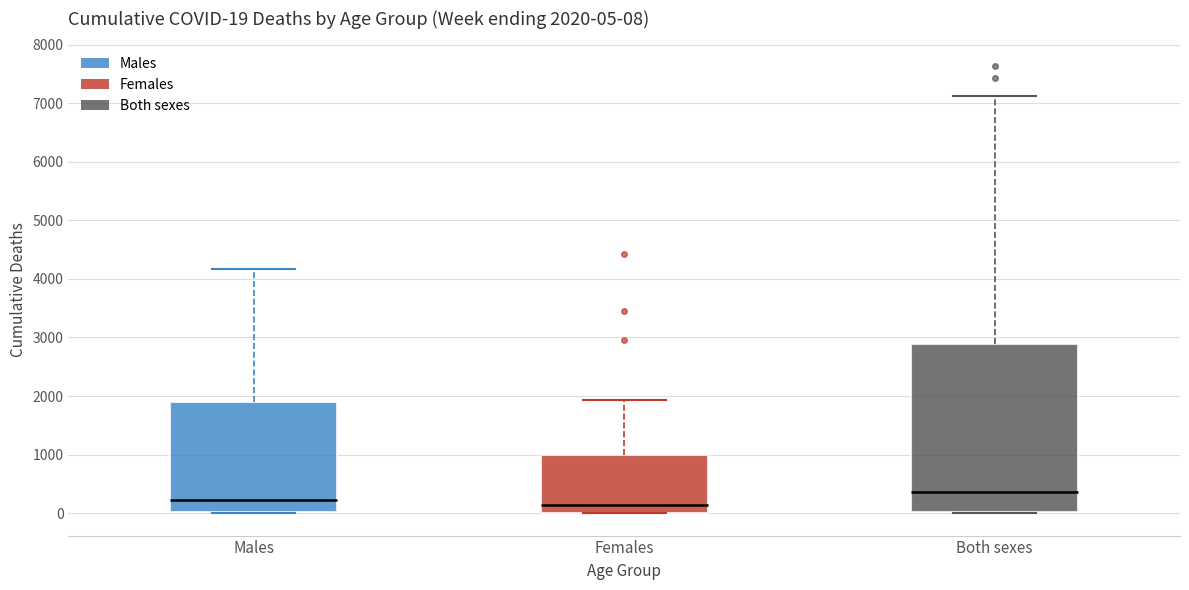

Which box is the tallest, from its lower edge to its upper edge?

Both sexes